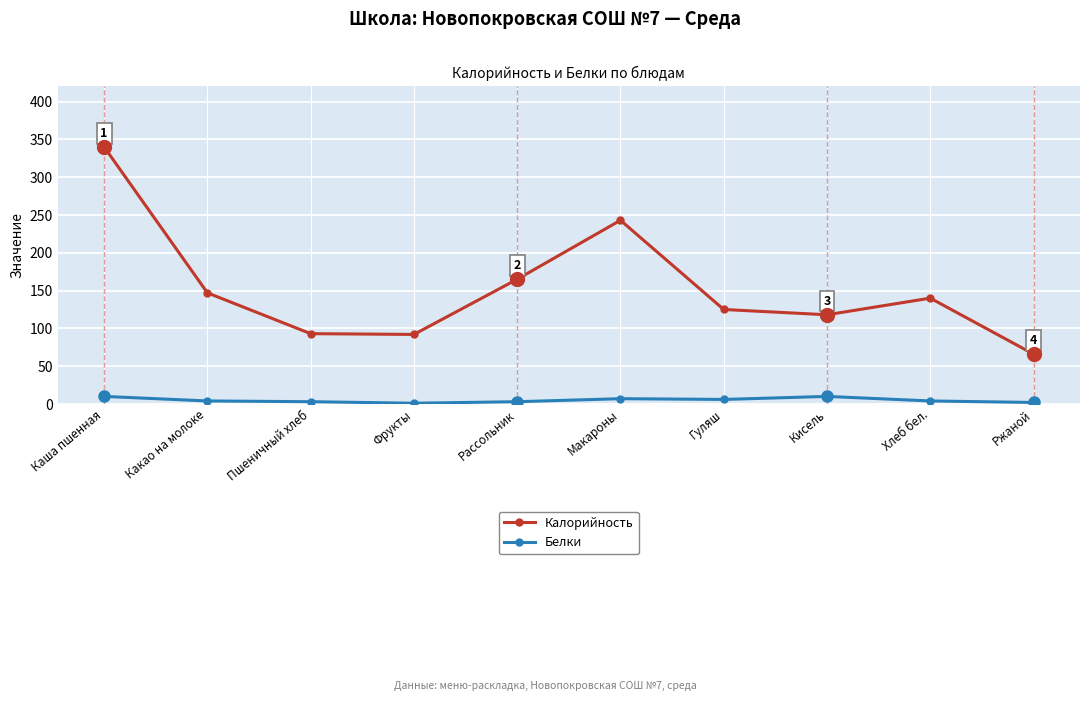

What is the sum of all Калорийность values?

1529